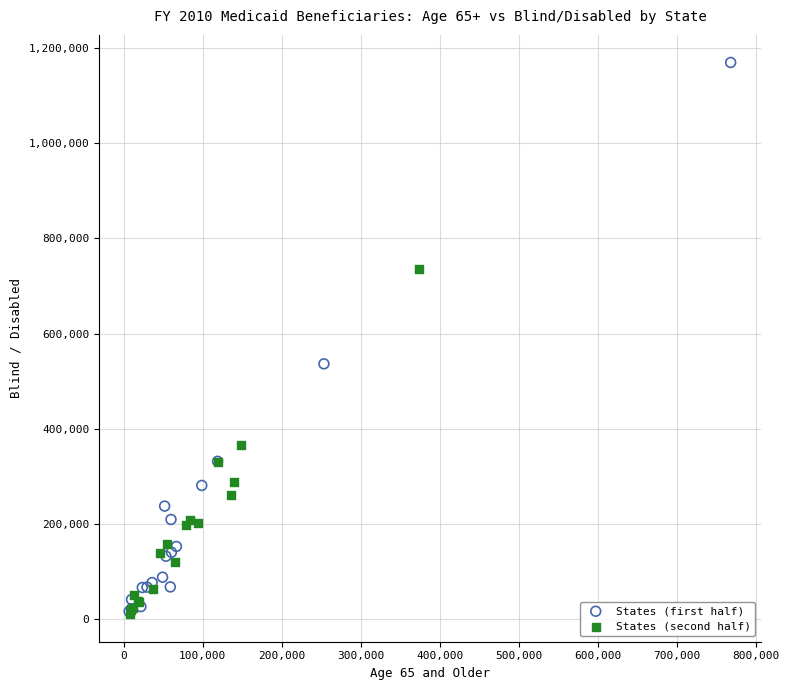

Which series has the largest Y range (max minus min)?

States (first half)